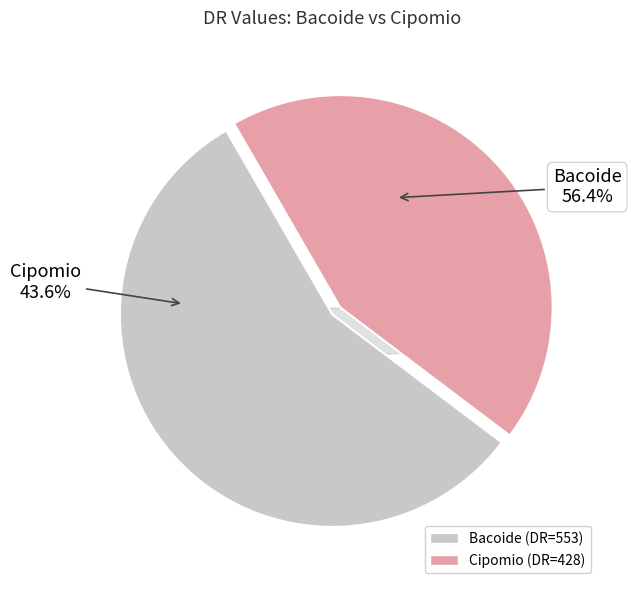

The Cipomio slice represents 56% of the pie. True or false?

False